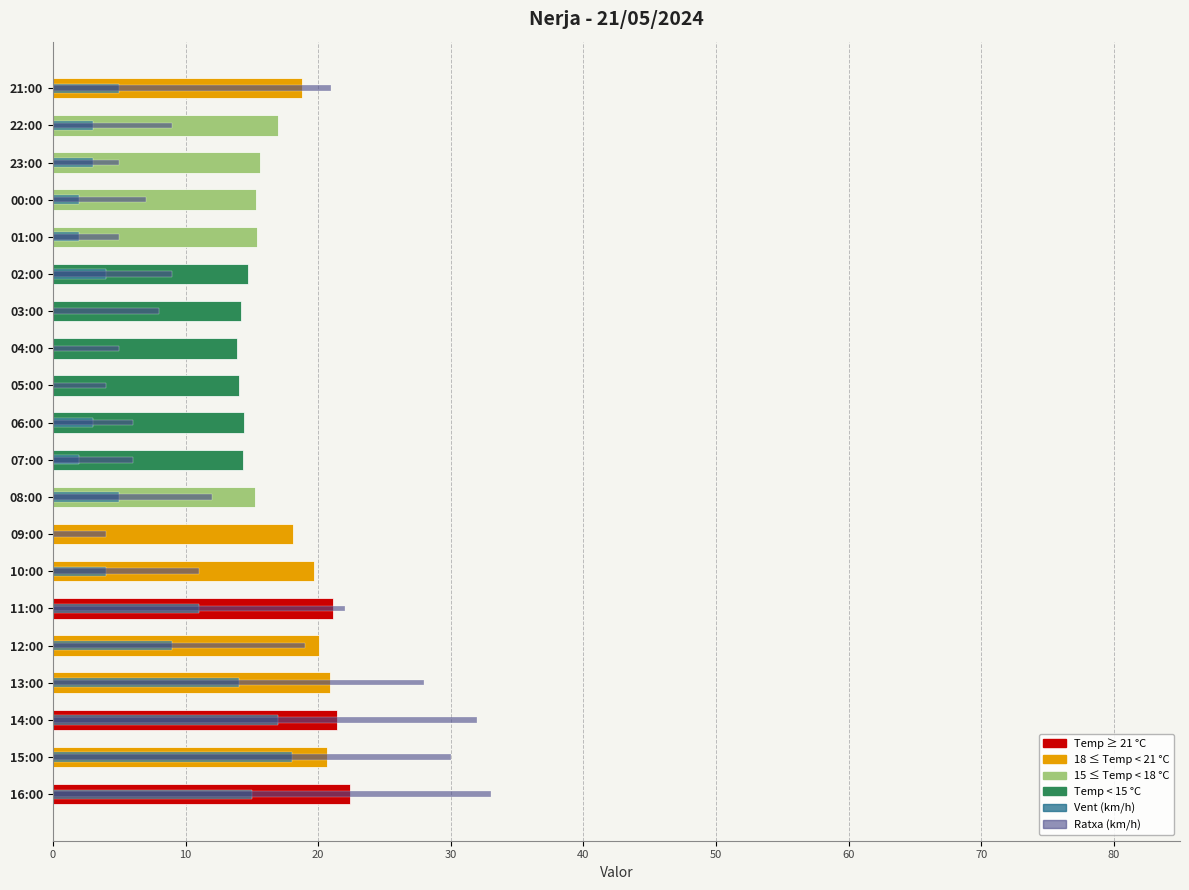

Which series has the largest total across all categories?

Temperatura (ºC)